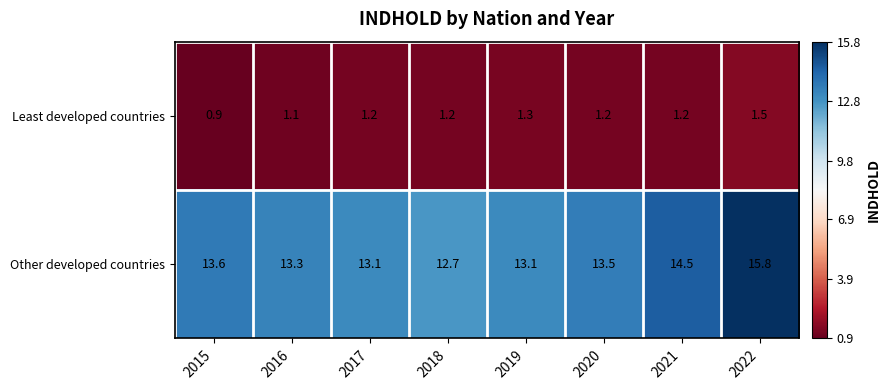

Is it true that Other developed countries equals 22.6 at 2018?

False